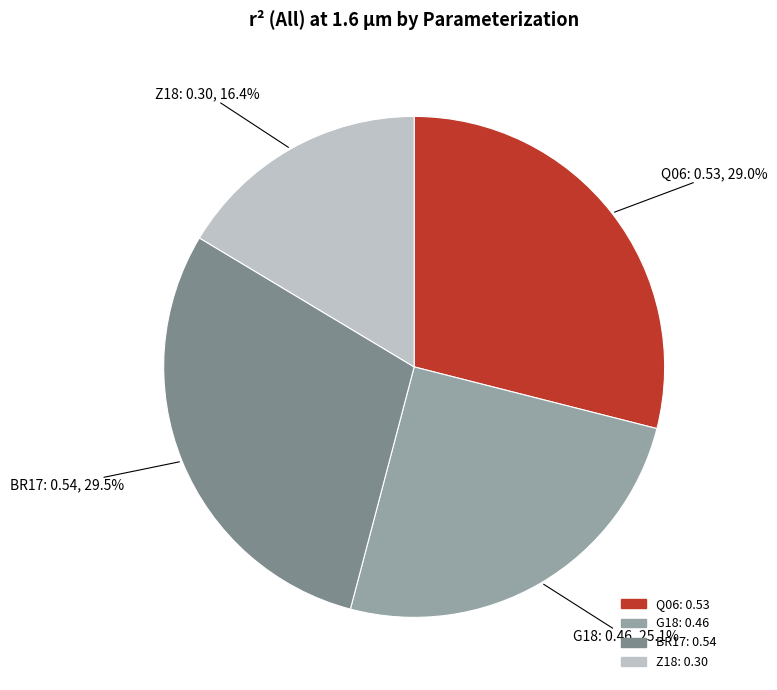

Which slice is the largest?

BR17